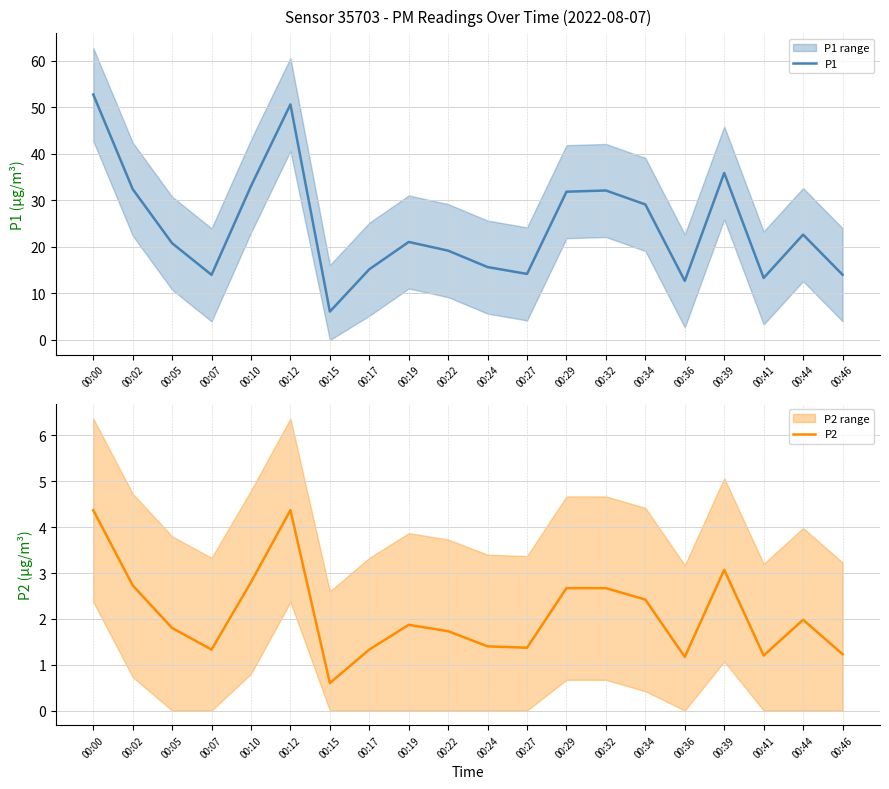

What is the difference between the maximum and minimum values in the P1 series?

46.7